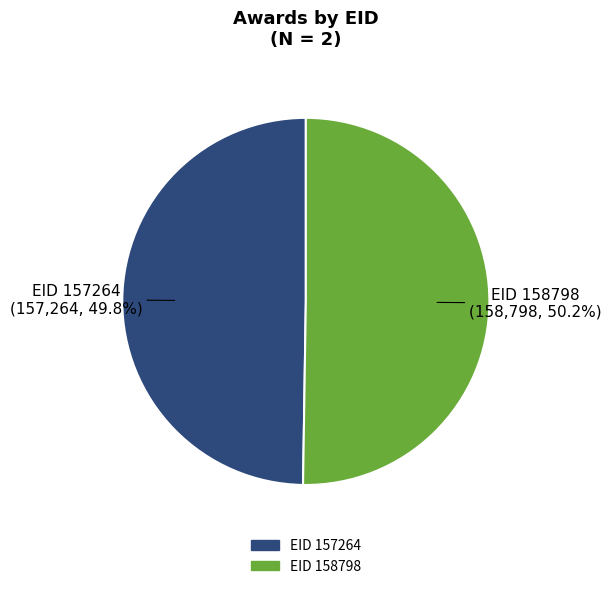

Is there a majority slice in this chart?

Yes